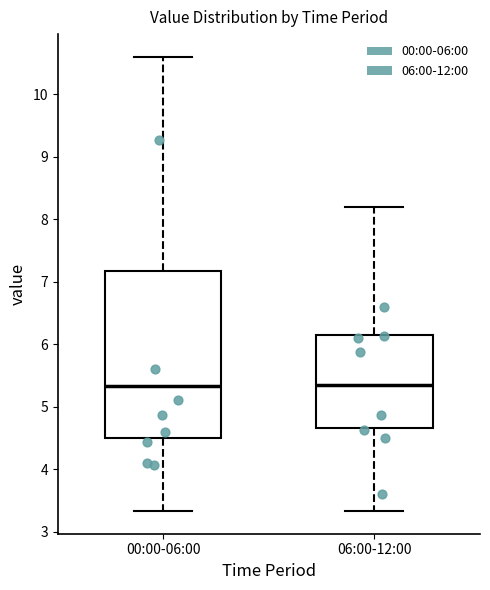

Reading left to right, transcribe this box plot: for each box, give where its median line is, the range the box spans, and where its two whiskers end, as read against the y-axis. The values are not printed on the chart, so give them approximately, as read against the axis.

00:00-06:00: median 5.3, box 4.5 to 7.2, whiskers 3.3 to 10.6
06:00-12:00: median 5.4, box 4.7 to 6.2, whiskers 3.3 to 8.2